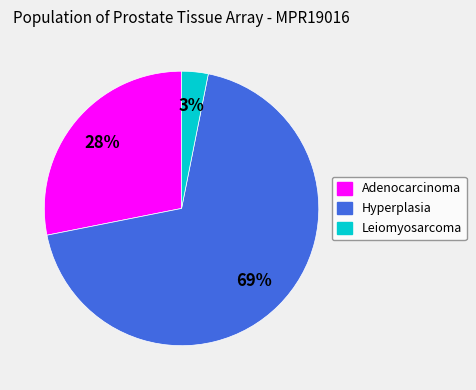

What is the largest slice in the pie chart?

Hyperplasia